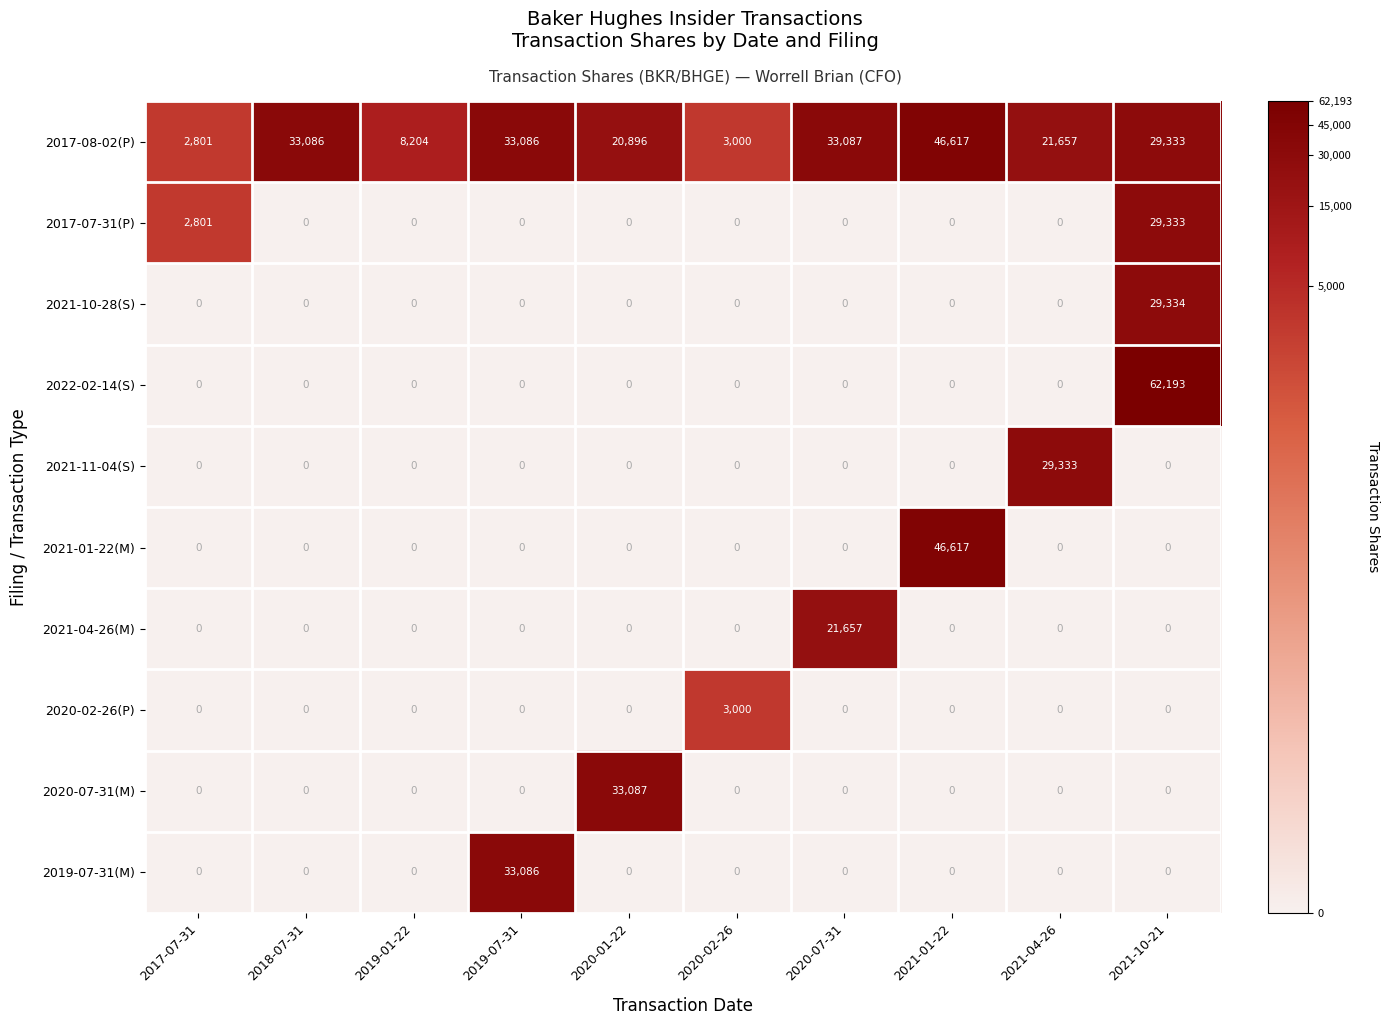

What is the average value of the 2017-08-02(P) series?

23177